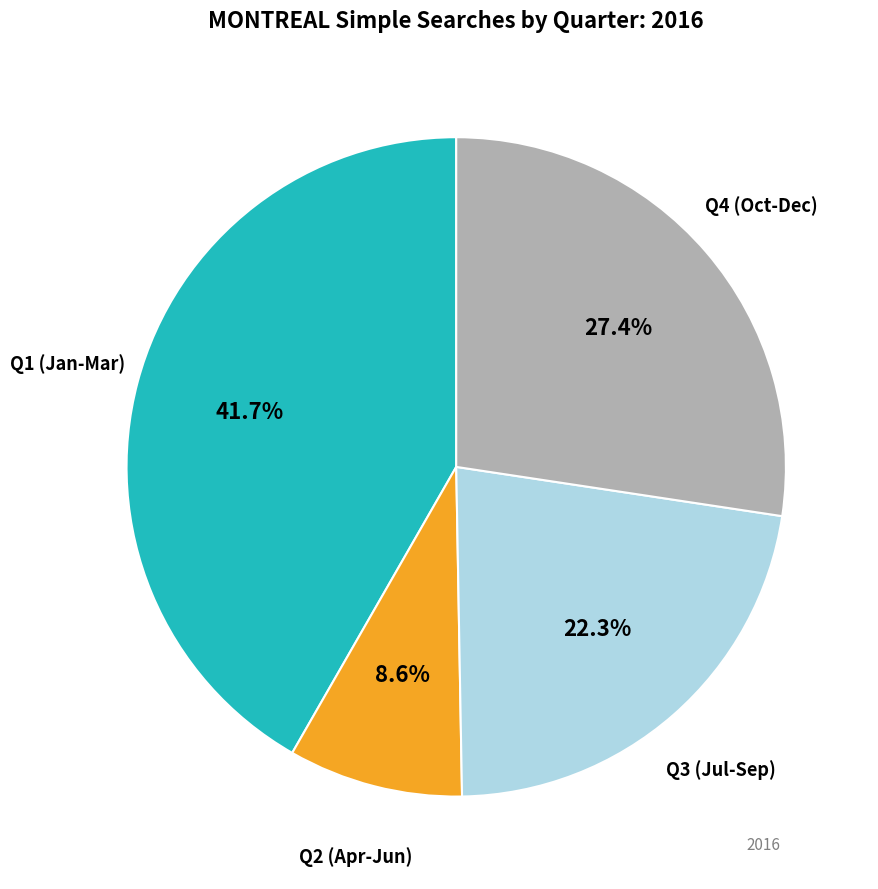

Is there a majority slice in this chart?

No